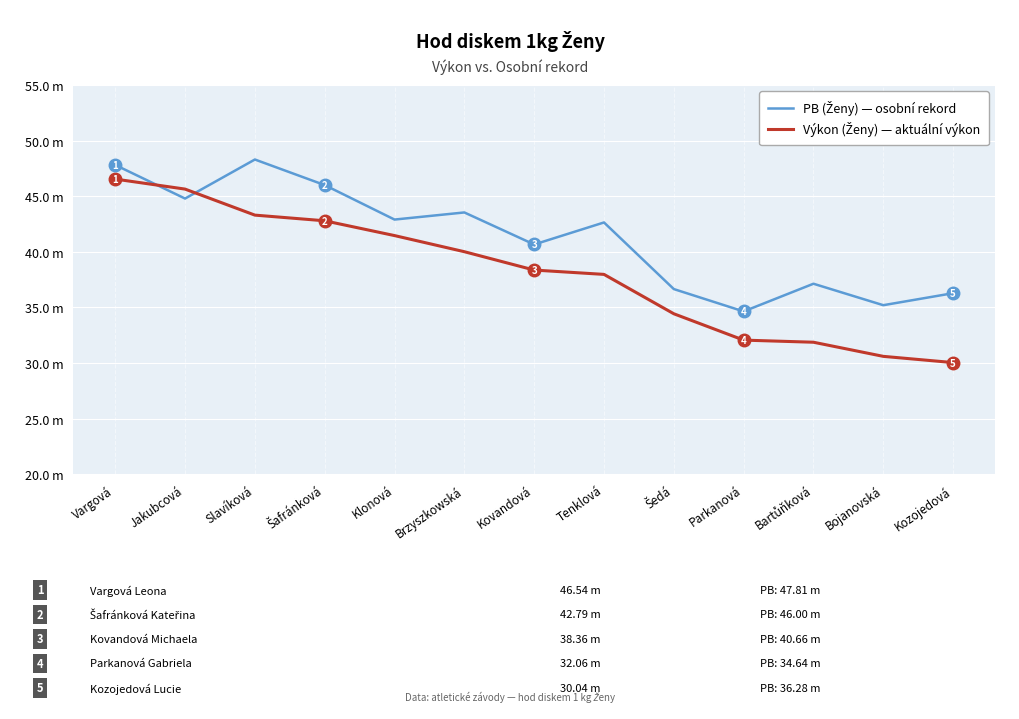

In PB (Ženy) — osobní rekord, how many points are higher than both neighbors (excluding endpoints)?

4